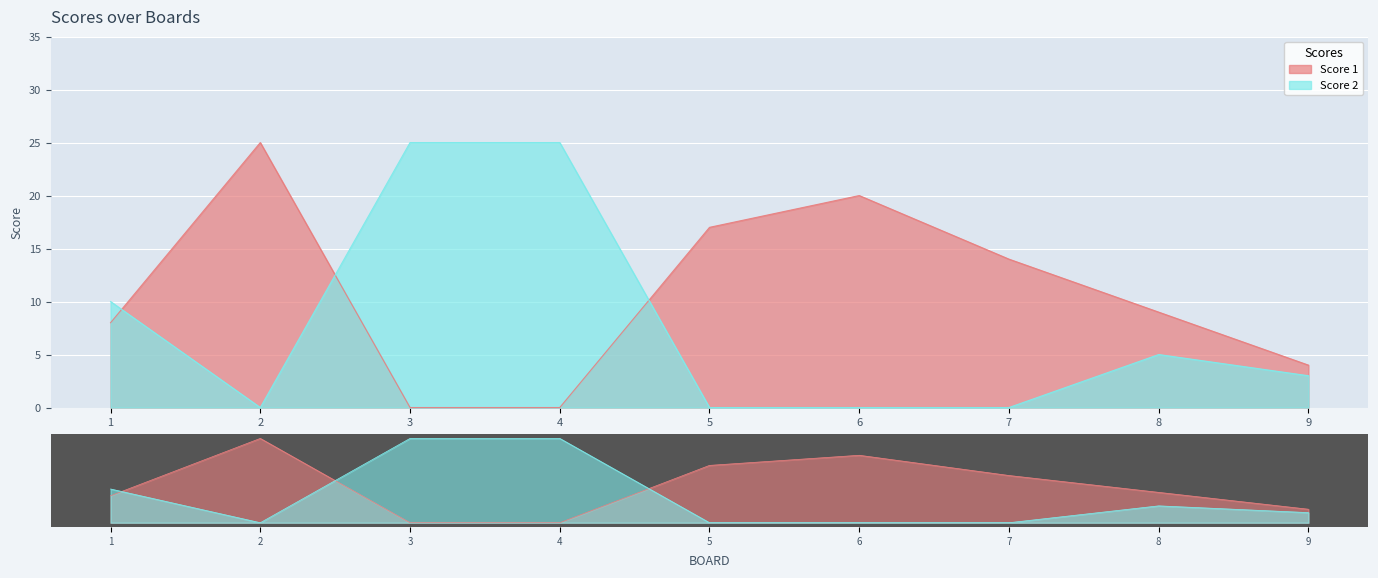

Reading left to right, extract all data points from this chart.

Score 1: 8	25	0	0	17	20	14	9	4
Score 2: 10	0	25	25	0	0	0	5	3